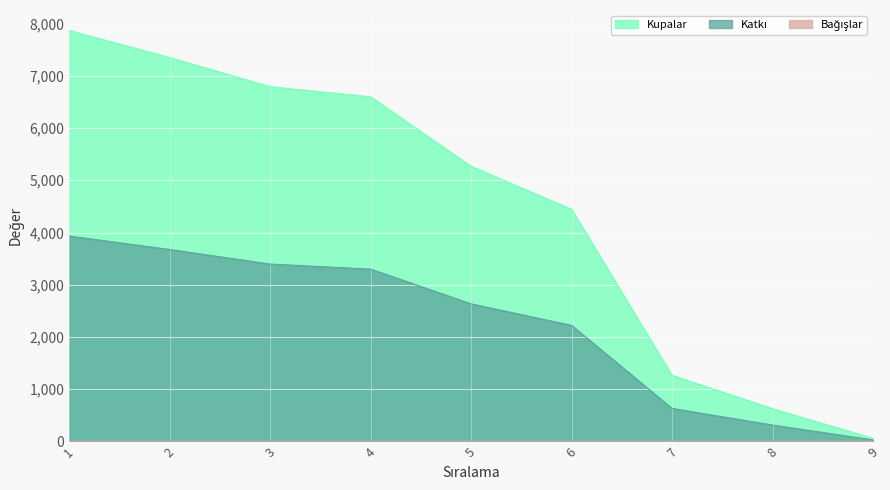

How many lines are shown in the chart?

3